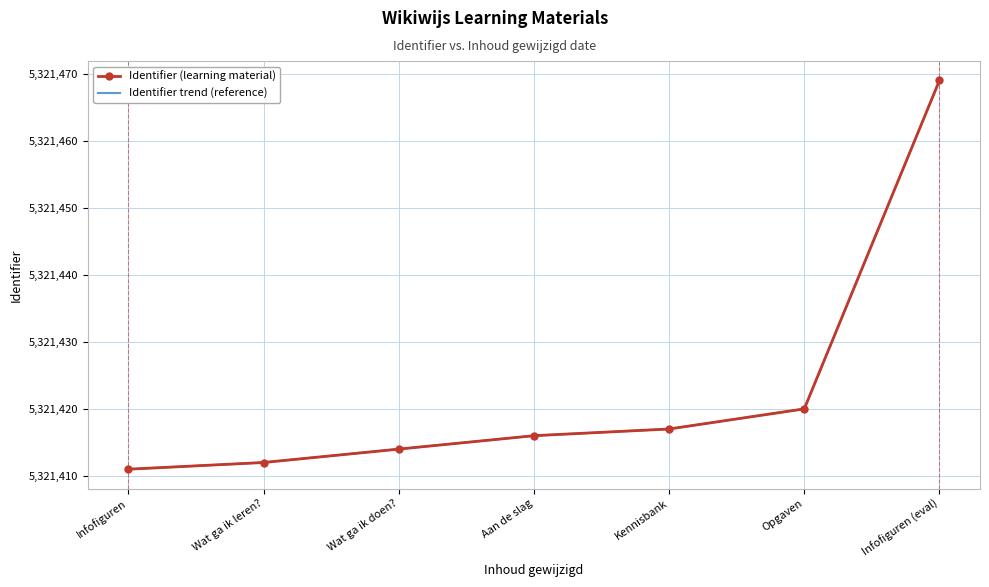

Which series changed the most between Infofiguren and Opgaven?

Identifier (learning material)